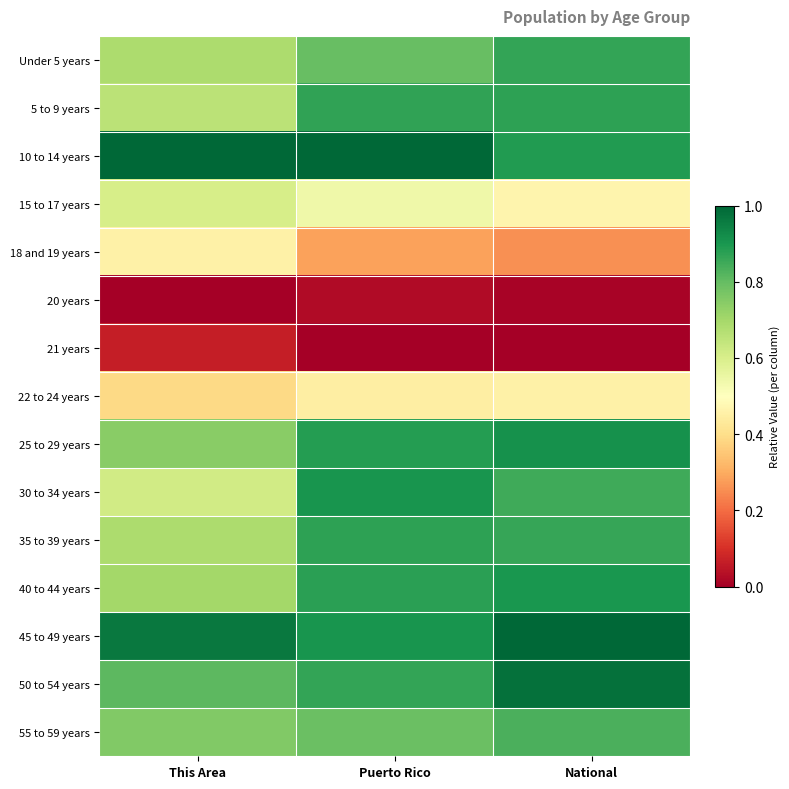

At which category is the sum across all series the highest?

National